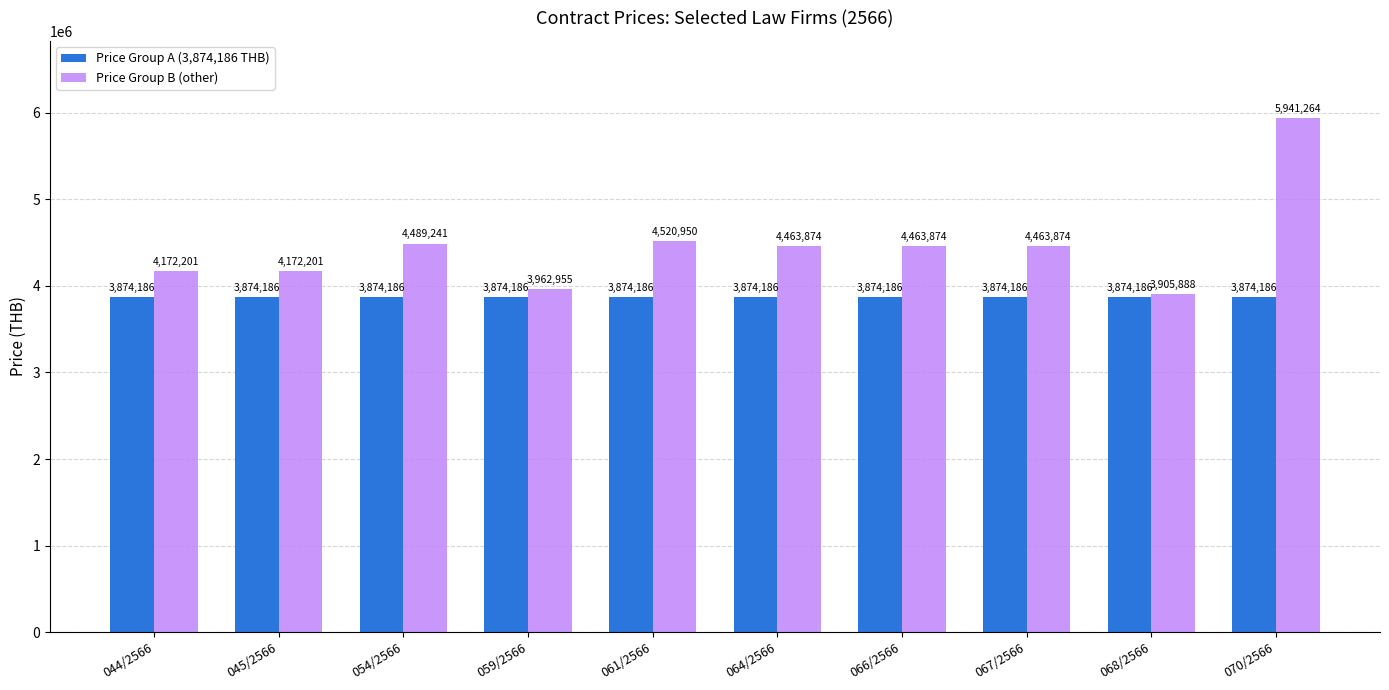

List the series in order of their overall mean, lowest first.

Price Group A (3,874,186 THB), Price Group B (other)